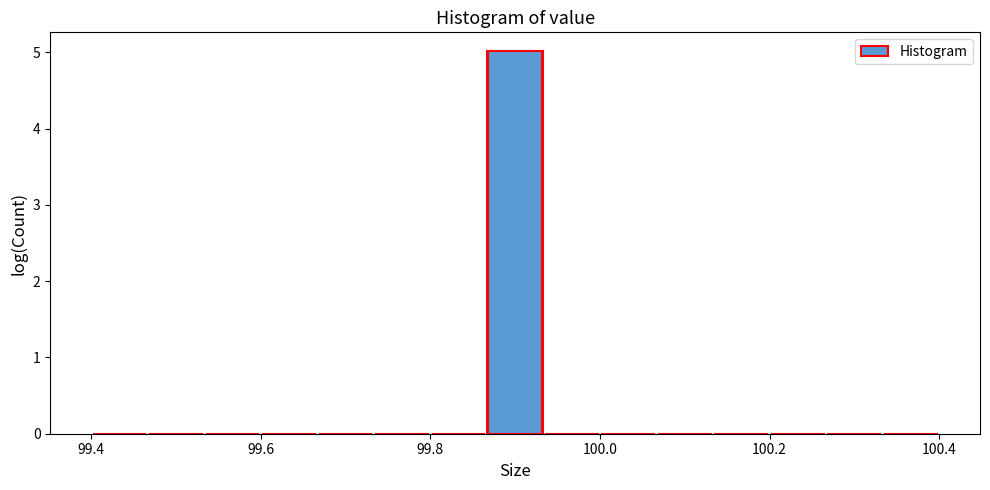

Around what value on the x-axis is the tallest bar? Give the approximate position of its centre, as read against the axis.

99.90